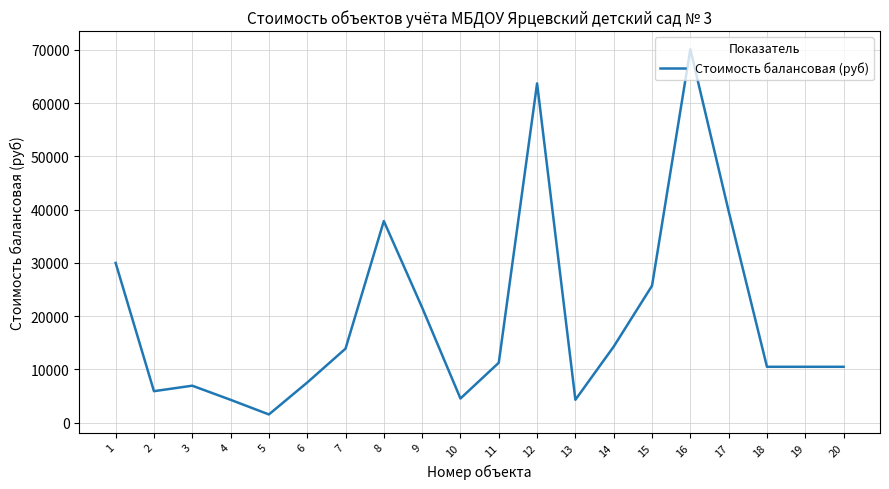

What is the greatest value displayed?

70100.0